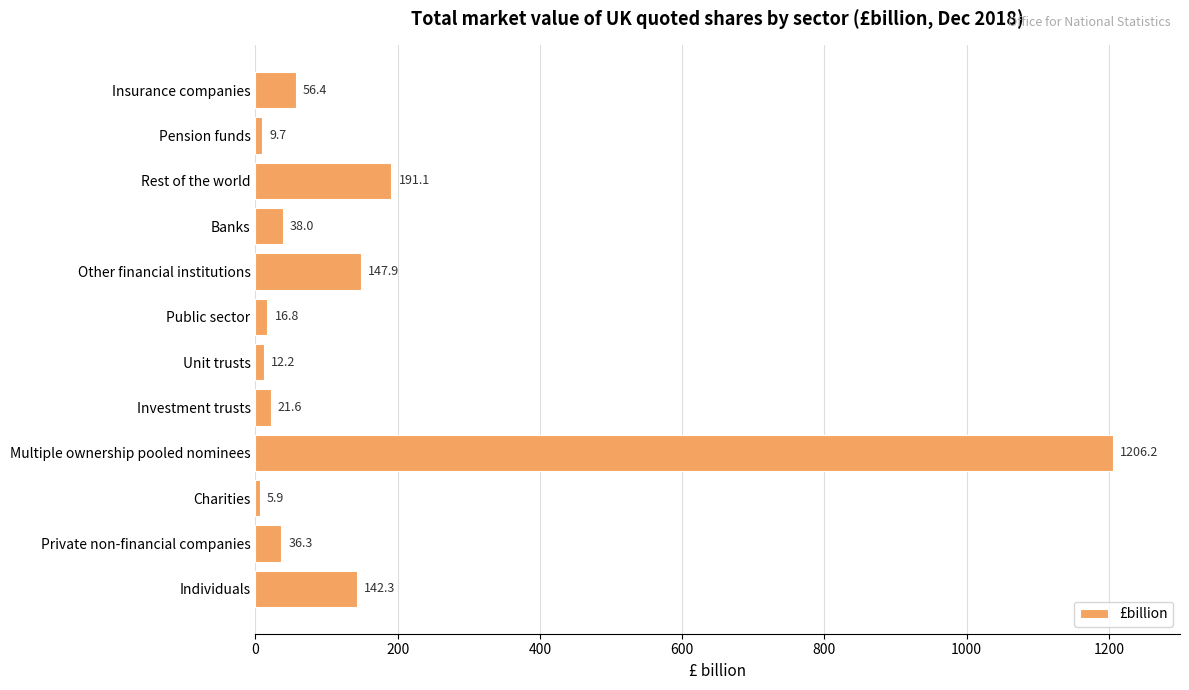

What is the minimum value shown in the chart?

5.9